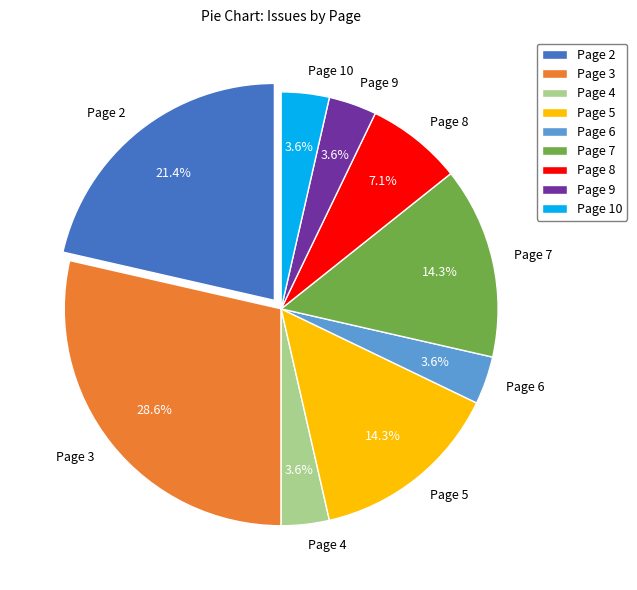

To the nearest percent, what portion does Page 4 represent?

4%